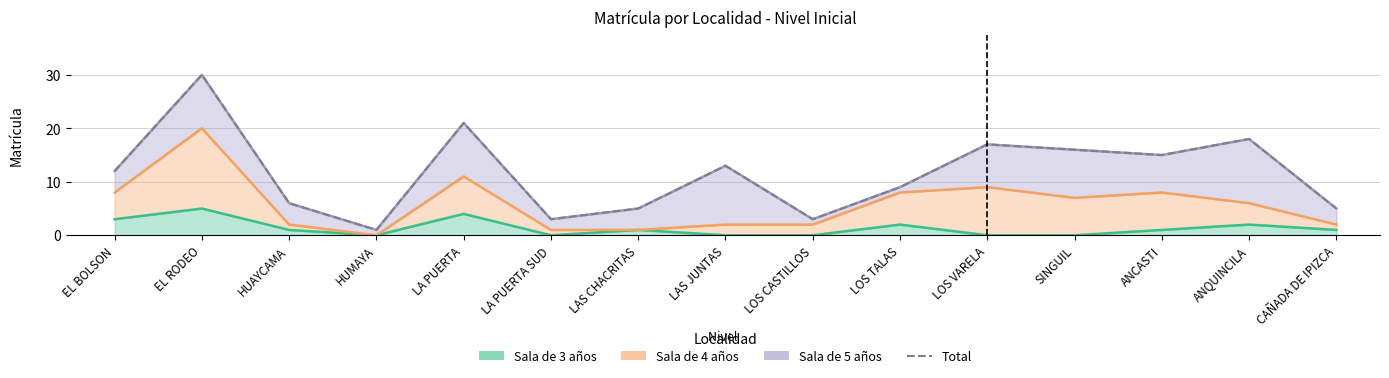

Is it true that the value at LOS TALAS is 9?

True